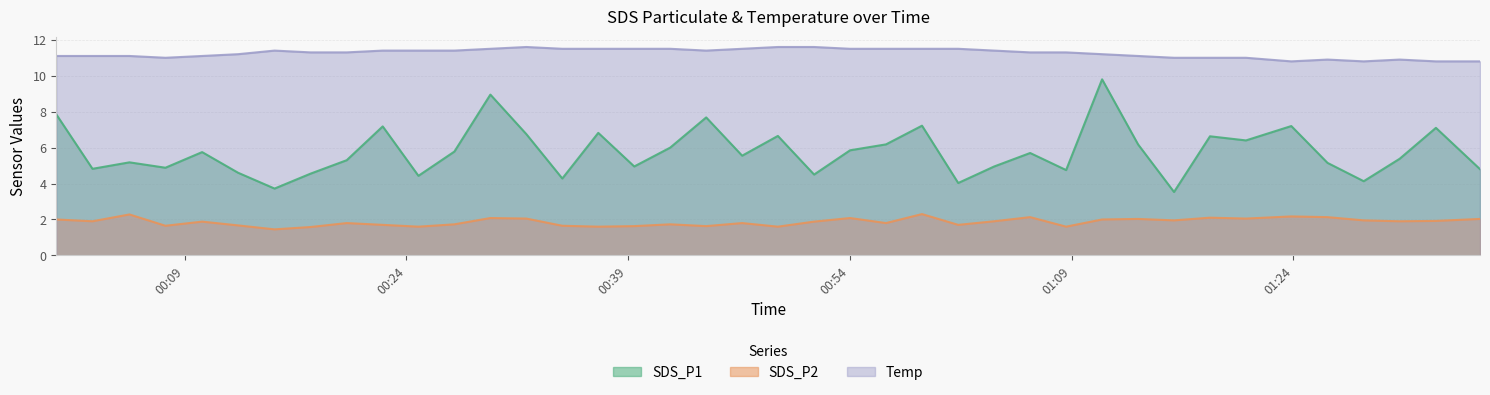

At which label does SDS_P1 first exceed 5?

2021/05/24 00:00:19